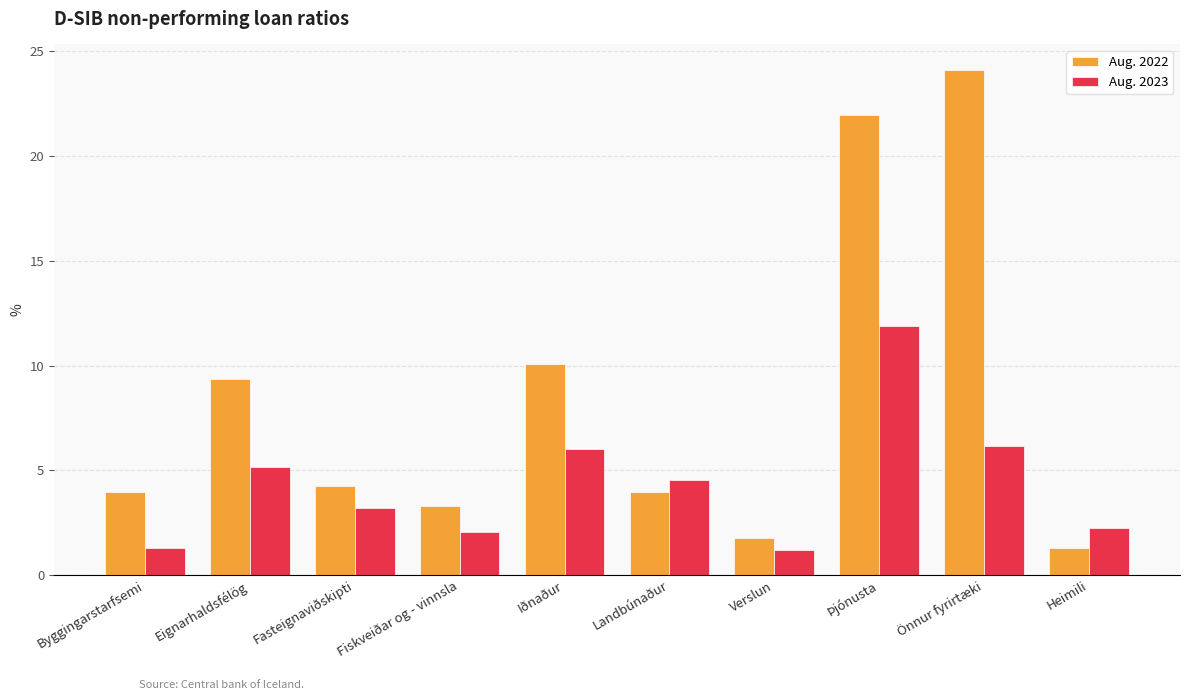

At which category does the chart reach its peak across all series?

Önnur fyrirtæki